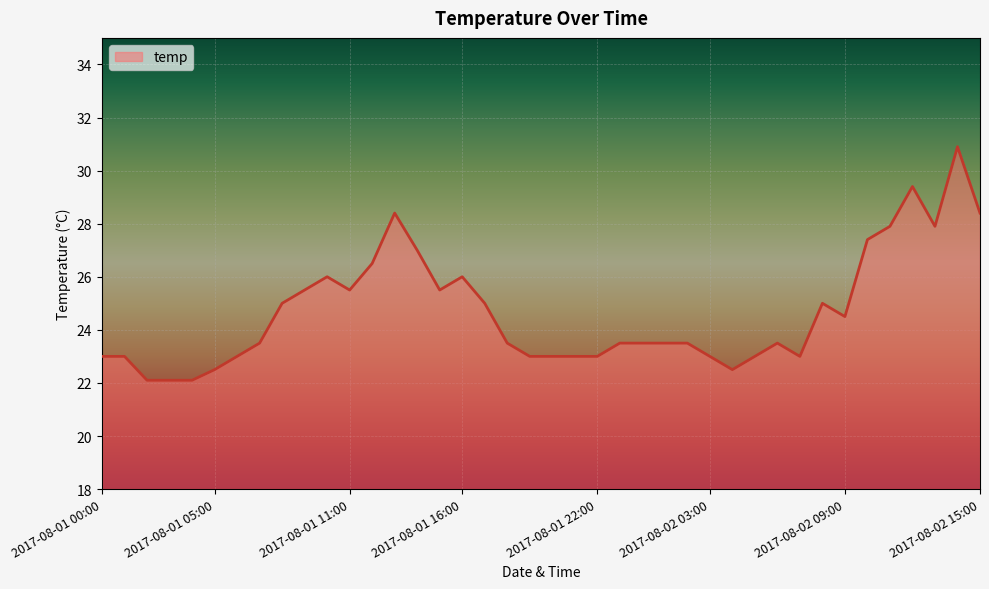

How many lines are shown in the chart?

1